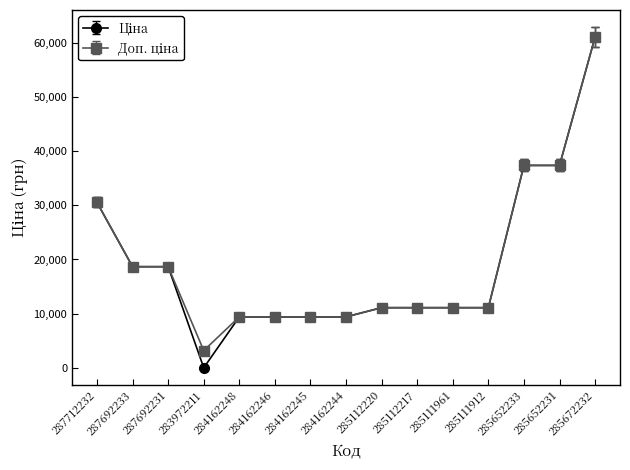

What position from the right is 287692233?

14